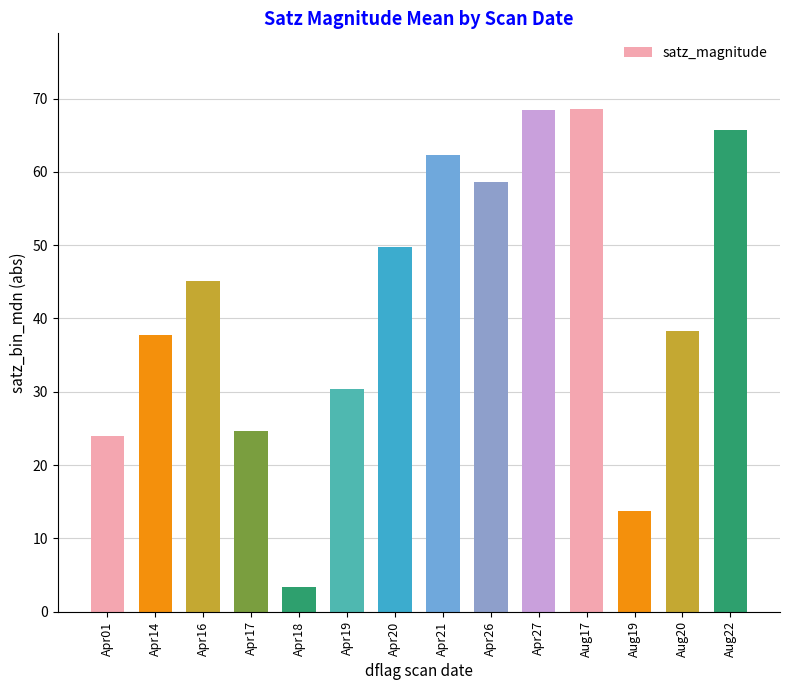

What is the value of the 9th bar from the left?

58.7